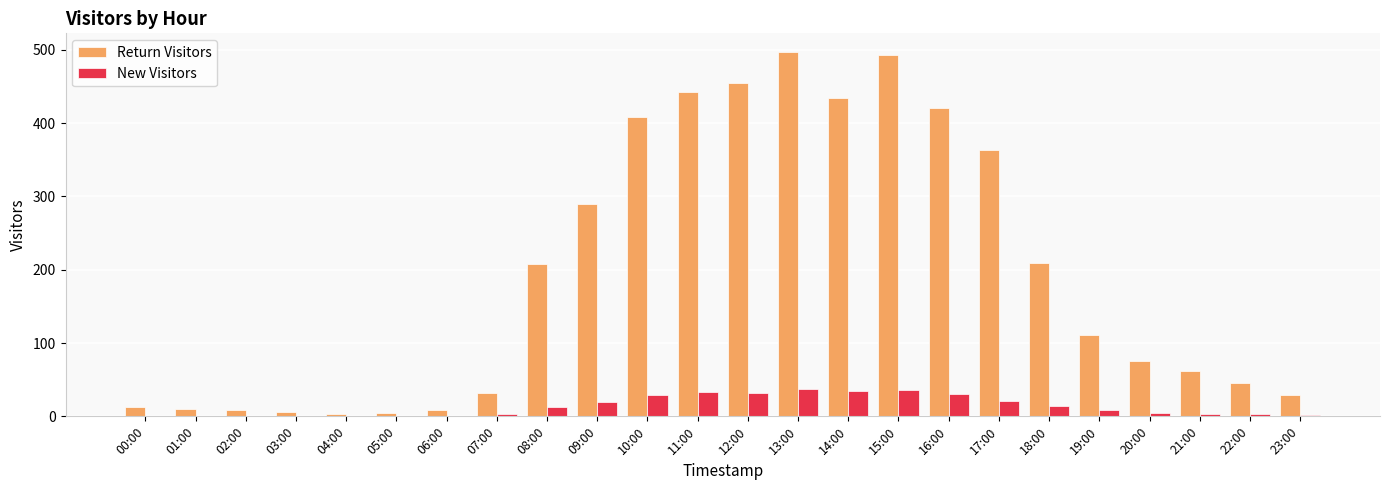

What is the sum of all Return Visitors values?

4629.3